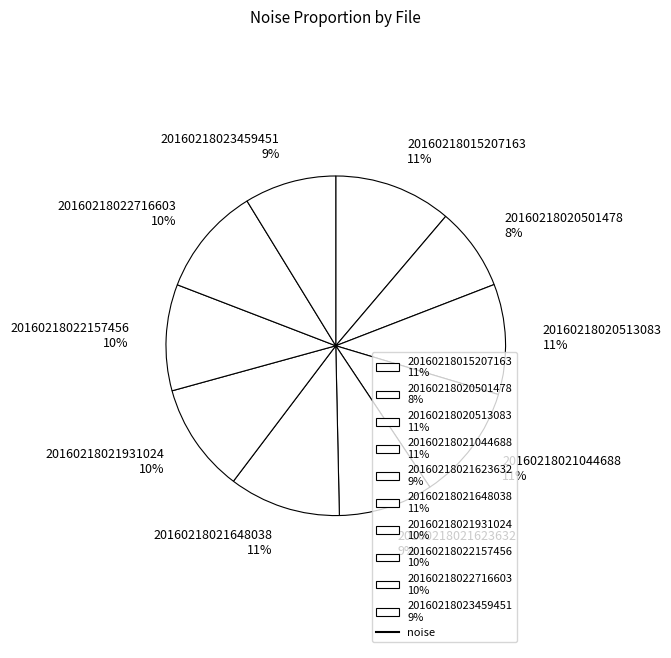

Which category has the smallest portion of the pie?

20160218020501478